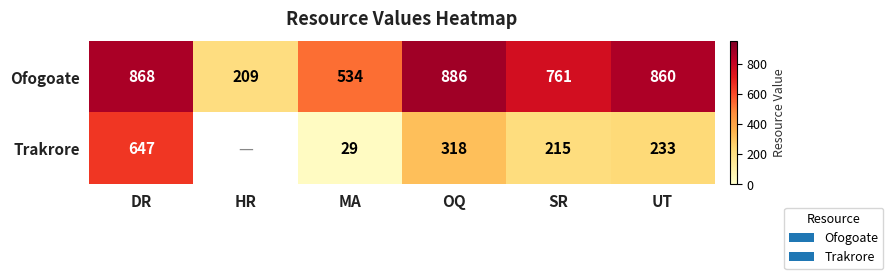

True or false: Ofogoate has a value of 296 at HR.

False